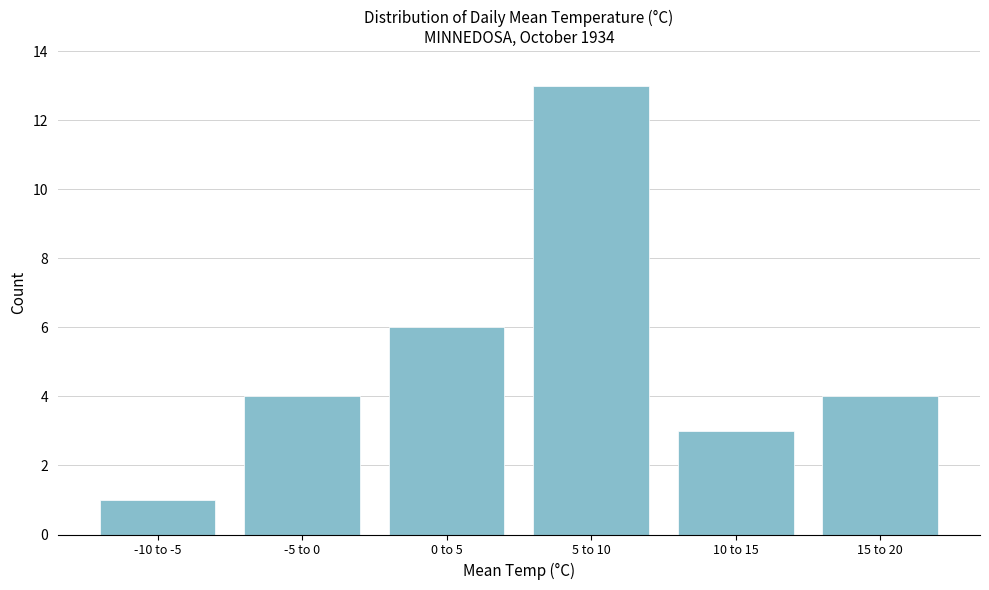

Reading left to right, list all the values displayed in this chart.

-10 to -5=1	-5 to 0=4	0 to 5=6	5 to 10=13	10 to 15=3	15 to 20=4